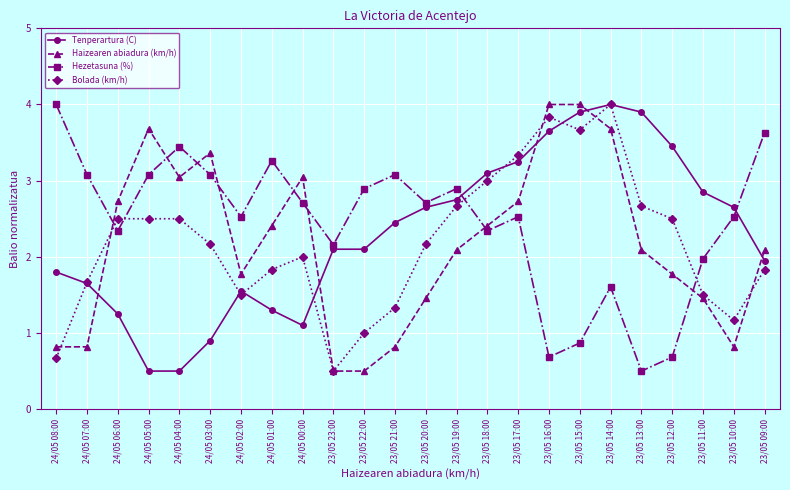

What is the spread (max minus min) of values at 23/05 13:00?

3.4